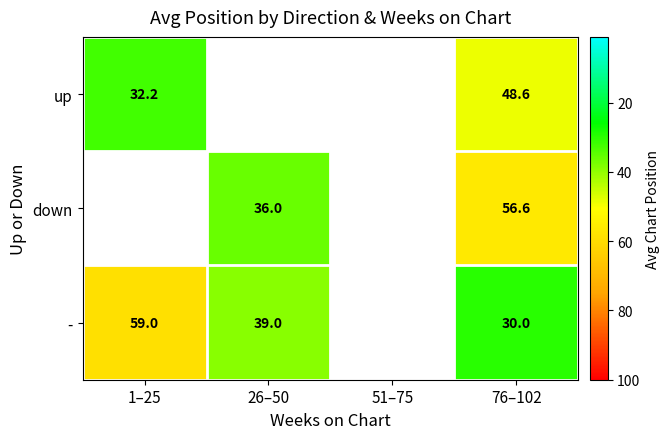

Is it true that down equals 56.6 at 76–102?

True